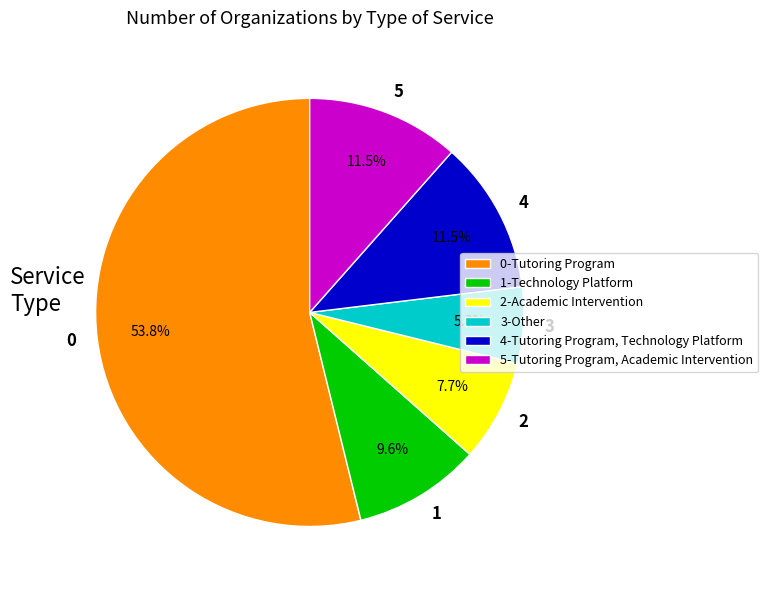

Combined, do 4 and 0 account for over 50%?

Yes